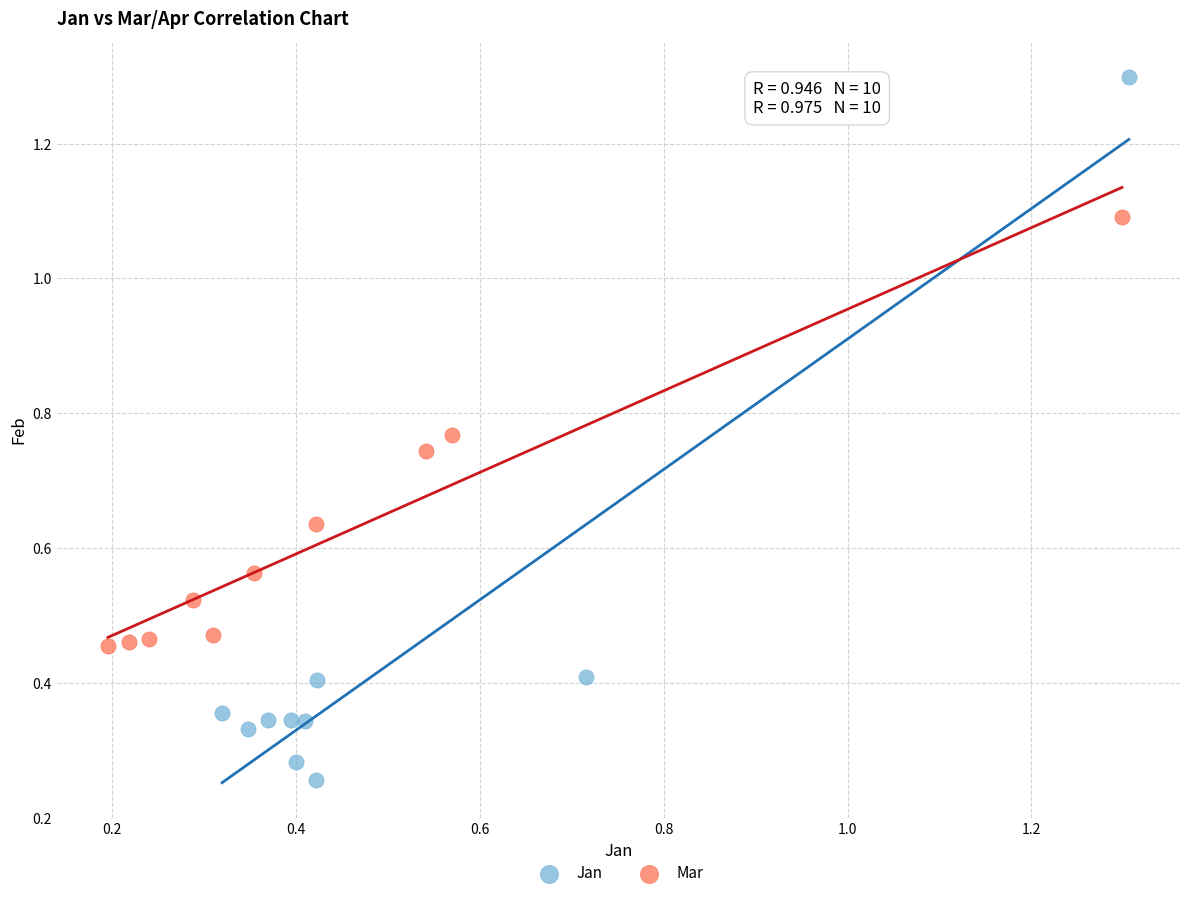

Which series reaches the maximum Y coordinate?

Jan